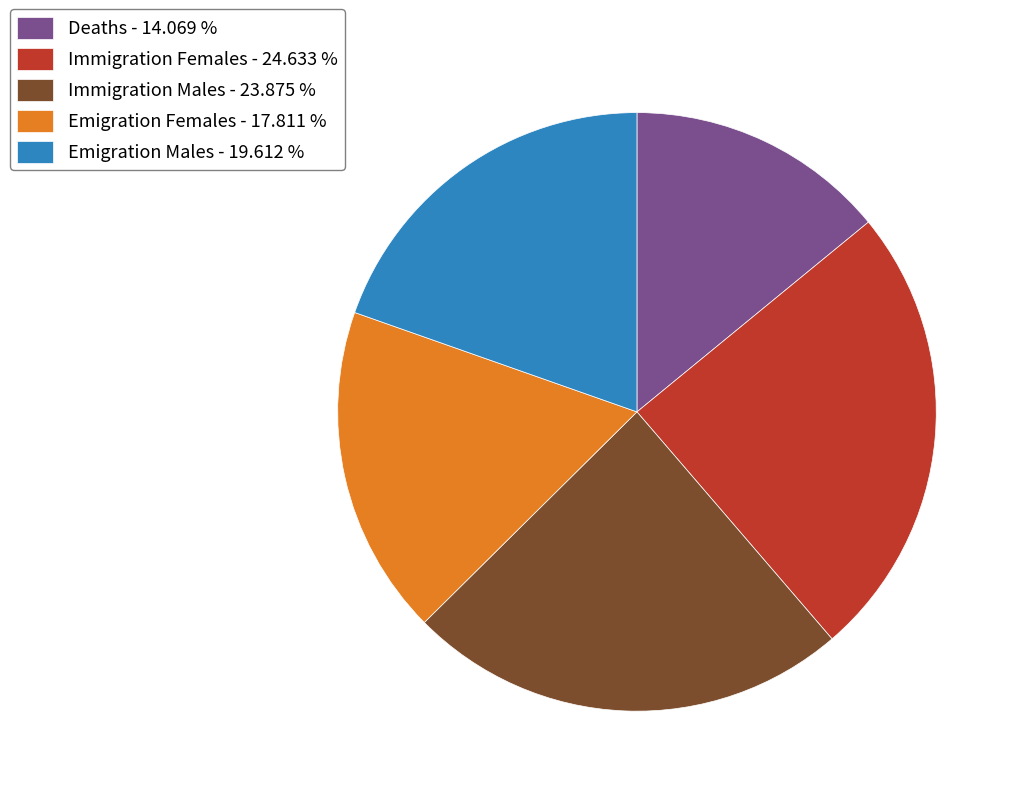

Is there a majority slice in this chart?

No